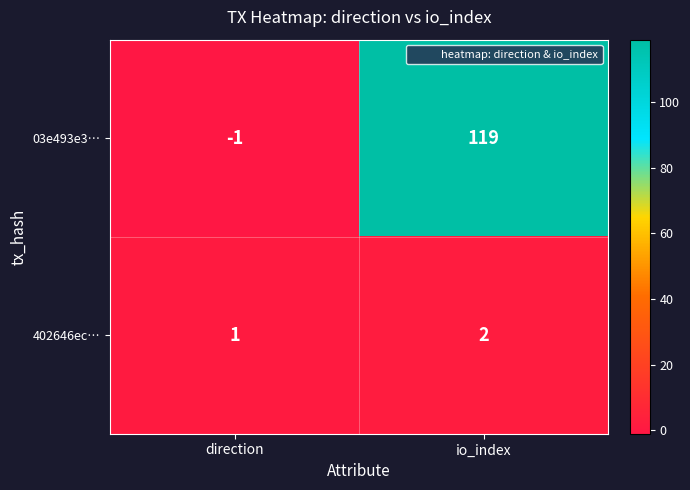

How many series are shown in this chart?

2